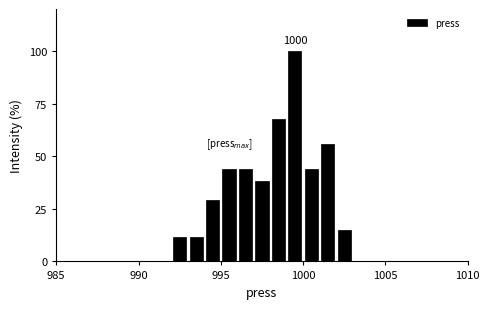

Read against the x-axis, roughly where is the centre of the tallest bar?

999.5